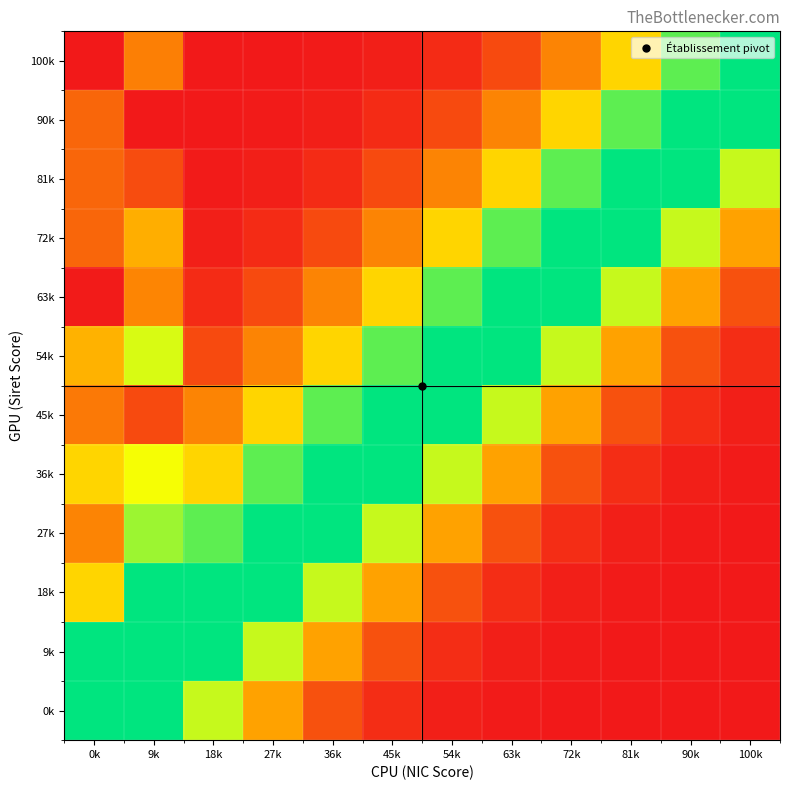

What is the difference between the highest and lowest values at 72k?

173.5